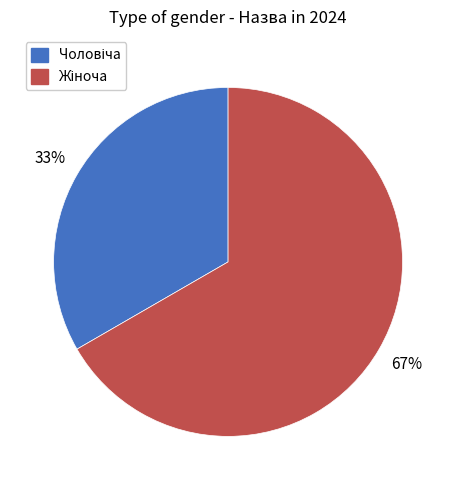

Does any single category account for the majority?

Yes